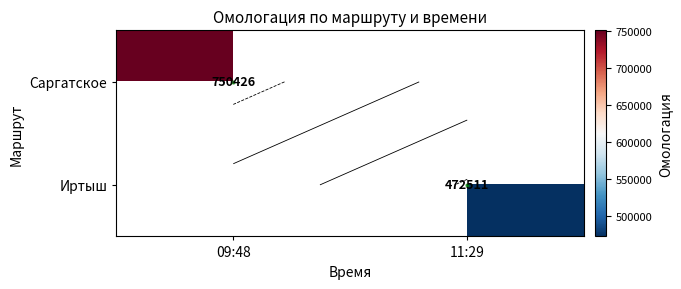

At how many categories does at least one series exceed 520832?

1